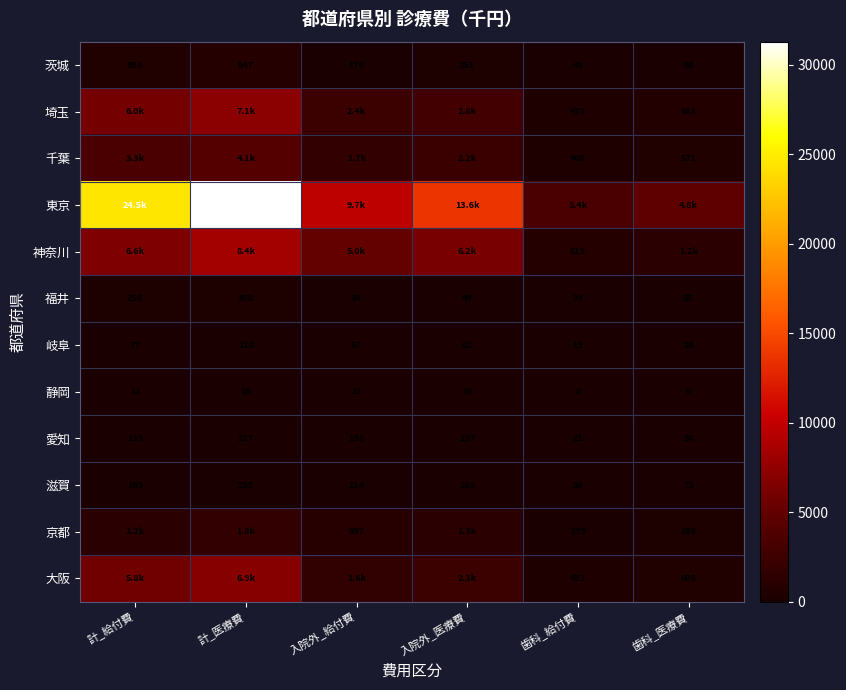

Which category has the highest value in the 福井 series?

計_医療費